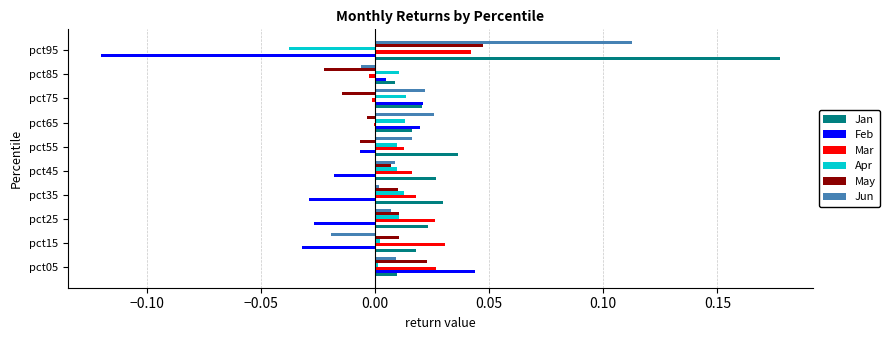

The value of Jan at pct15 is 0.0. True or false?

True